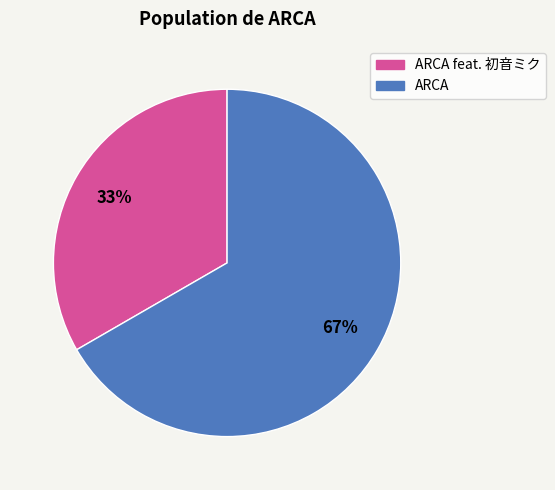

Is there any slice that represents more than half of the pie?

Yes